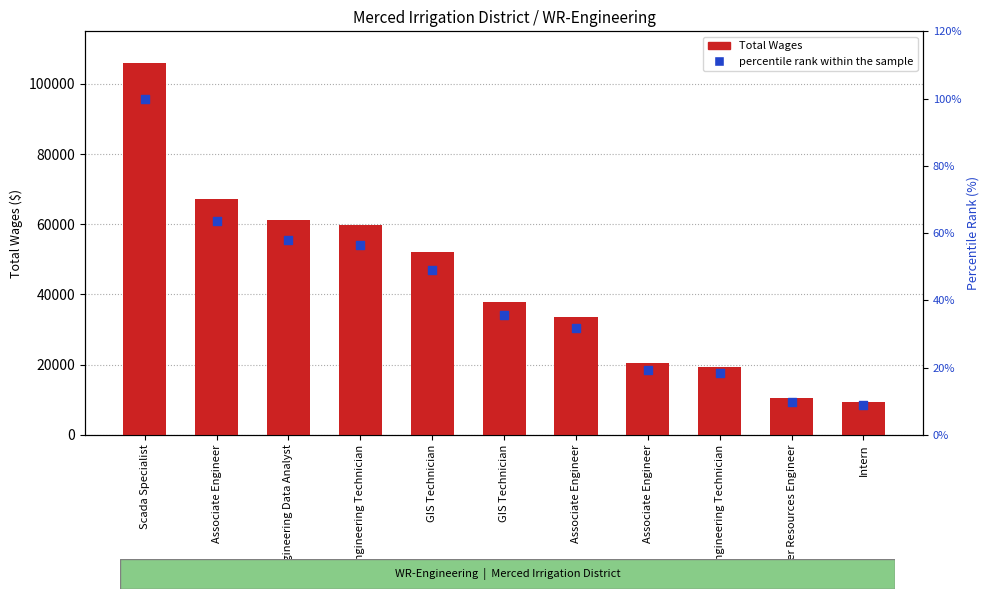

Which series has the widest spread of Y values?

Total Wages